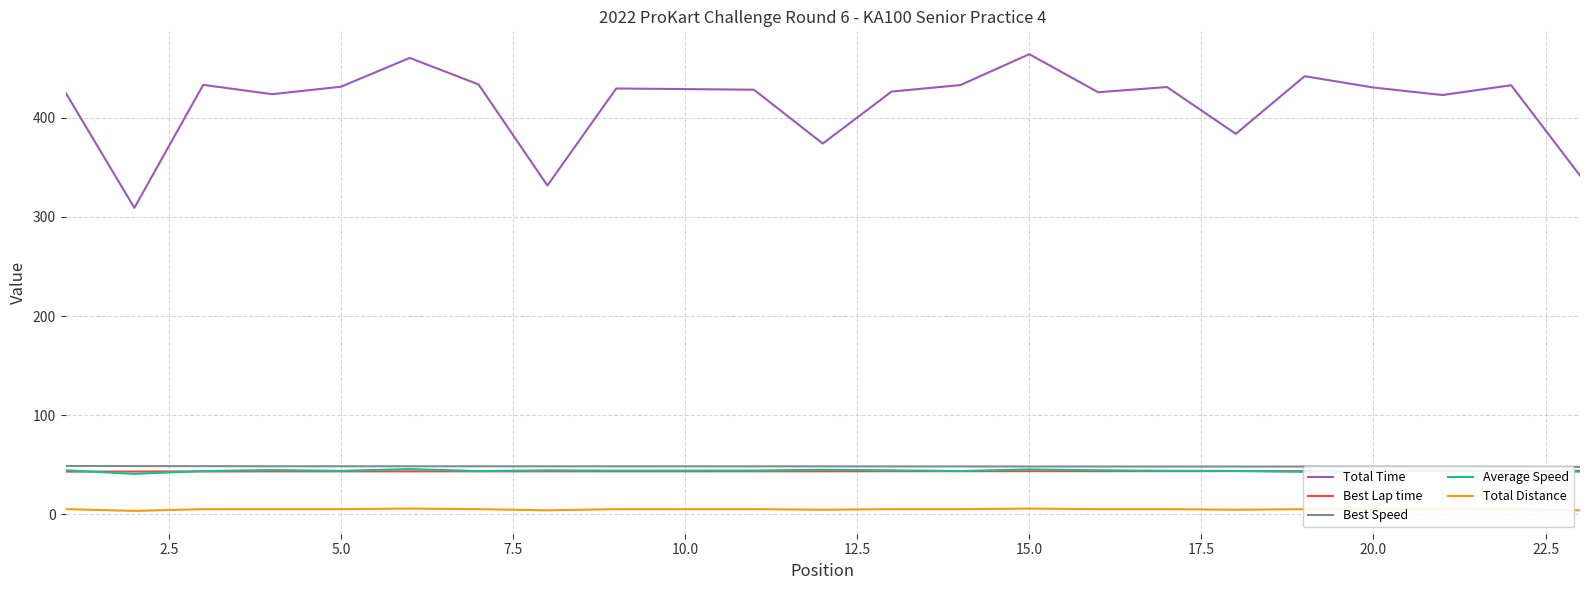

Which series has the widest spread of values?

Total Time